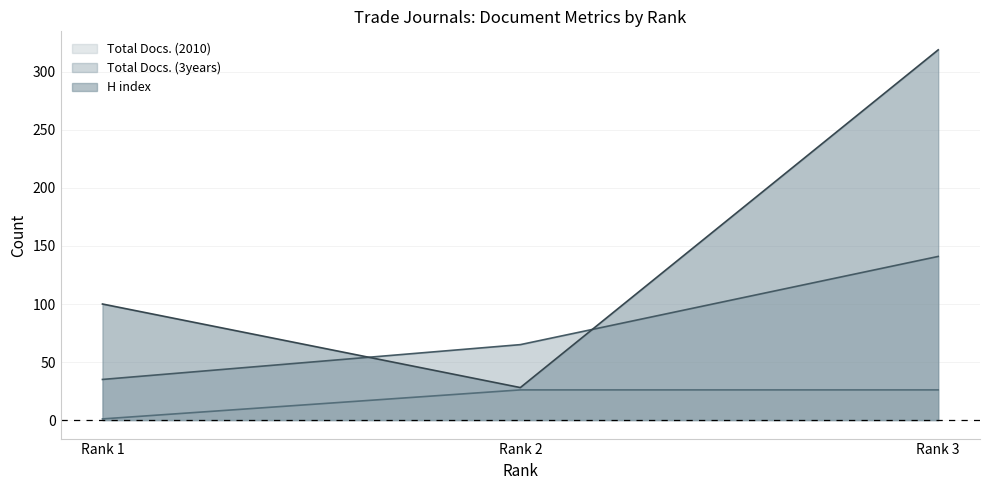

Which series has the largest total across all categories?

H index